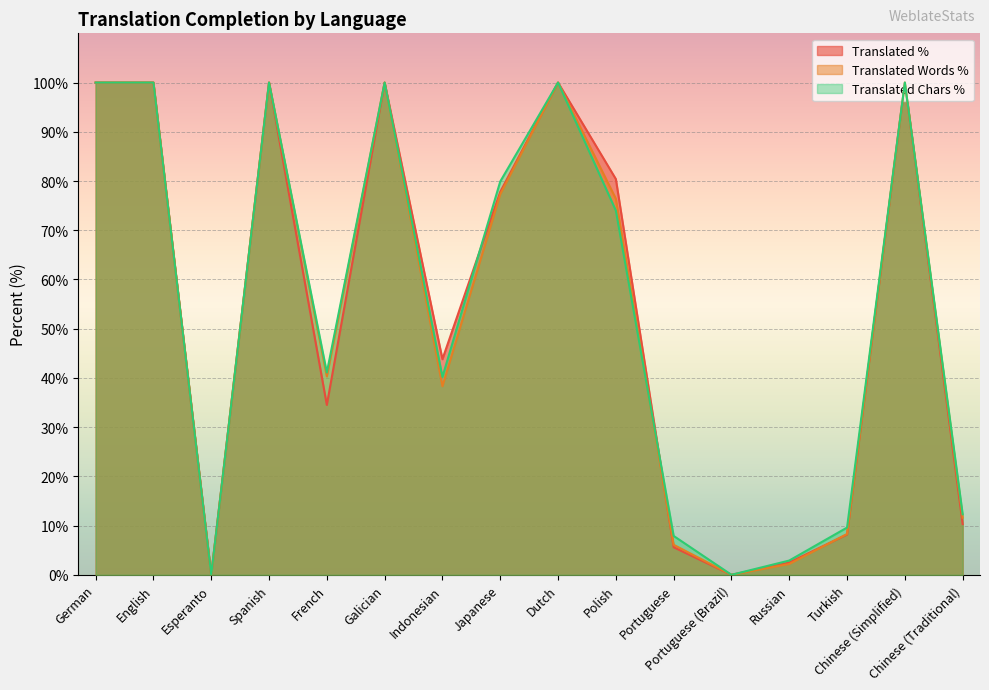

Which label corresponds to the smallest value in the chart?

Esperanto